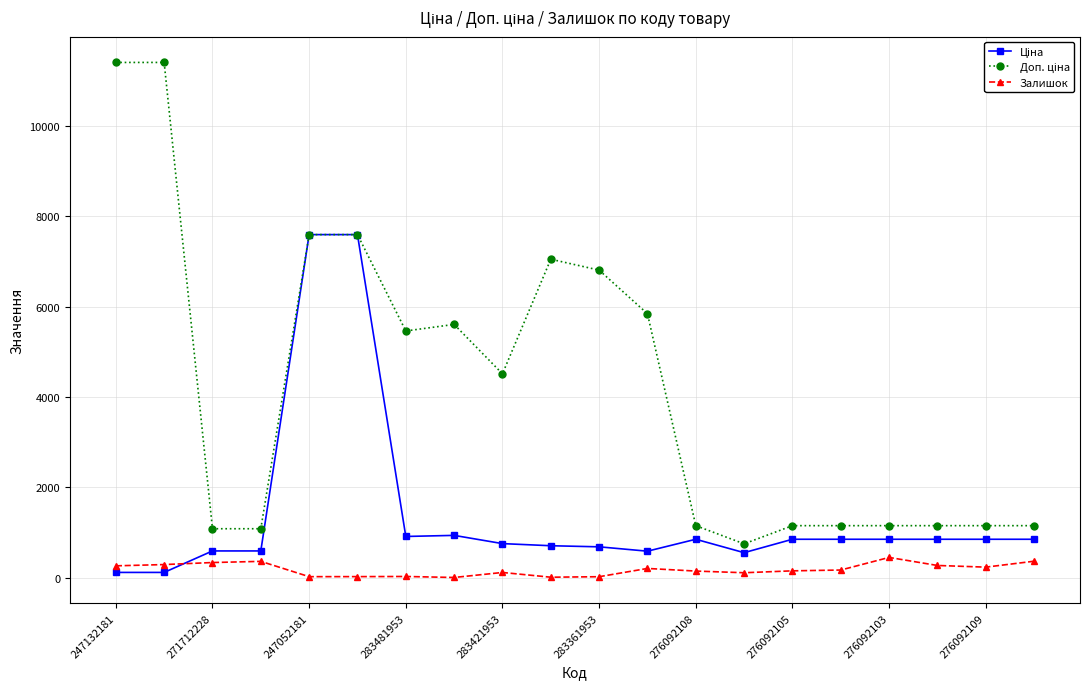

What is the greatest value displayed?

11410.0